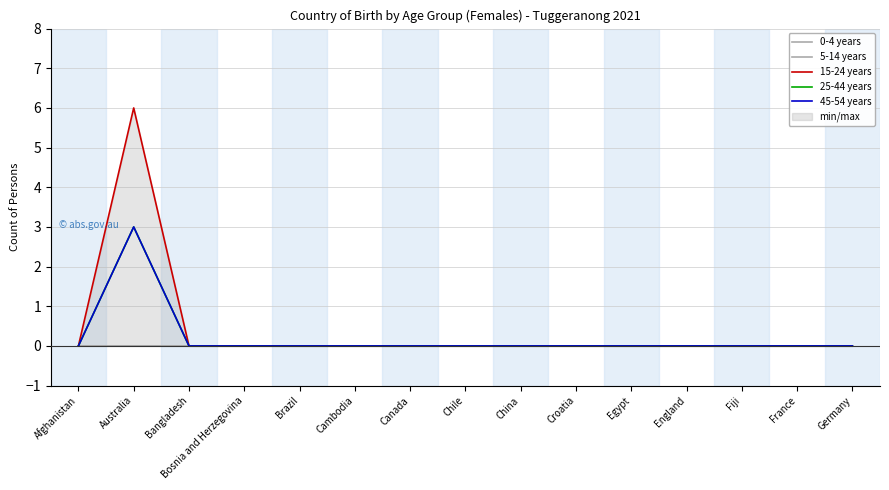

Is this an area chart (filled region under the line)?

No